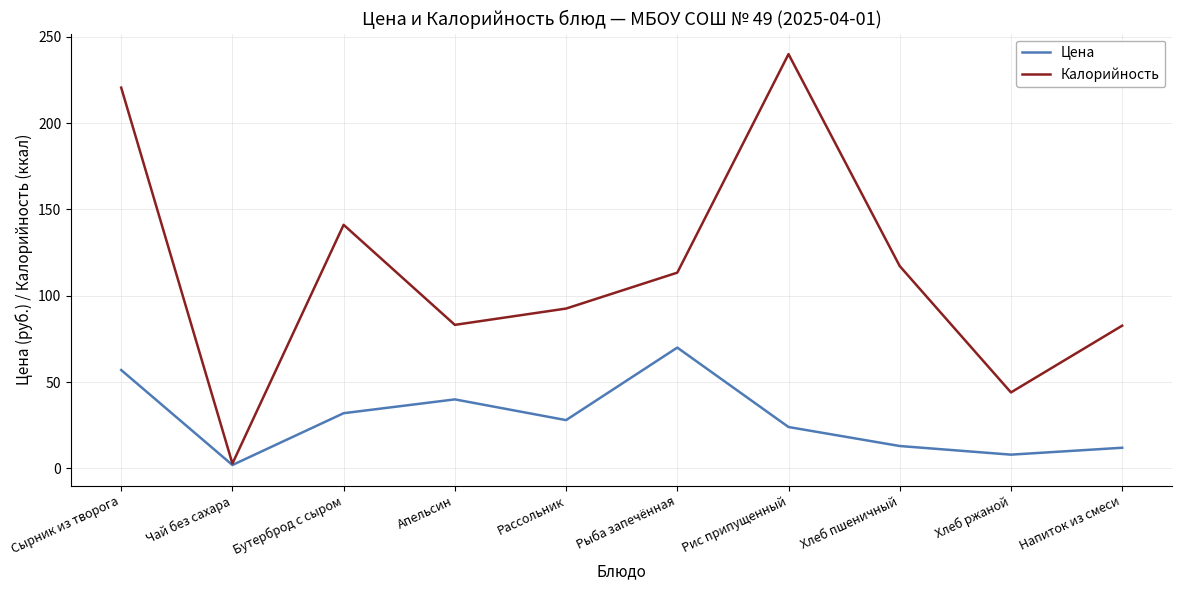

Is it true that Цена equals 21.6 at Апельсин?

False